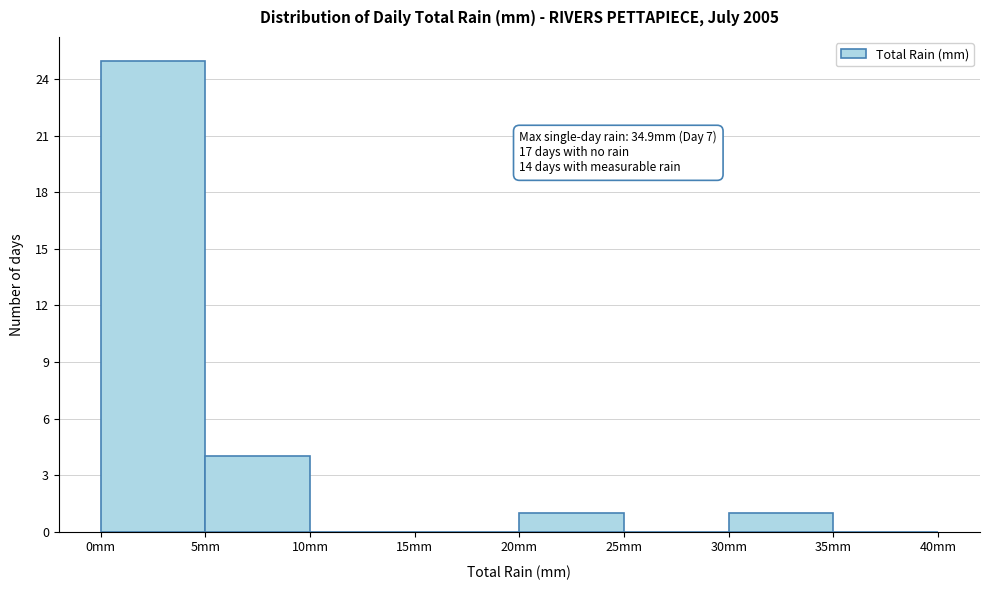

Over which range of the x-axis is the bar tallest?

0 to 5